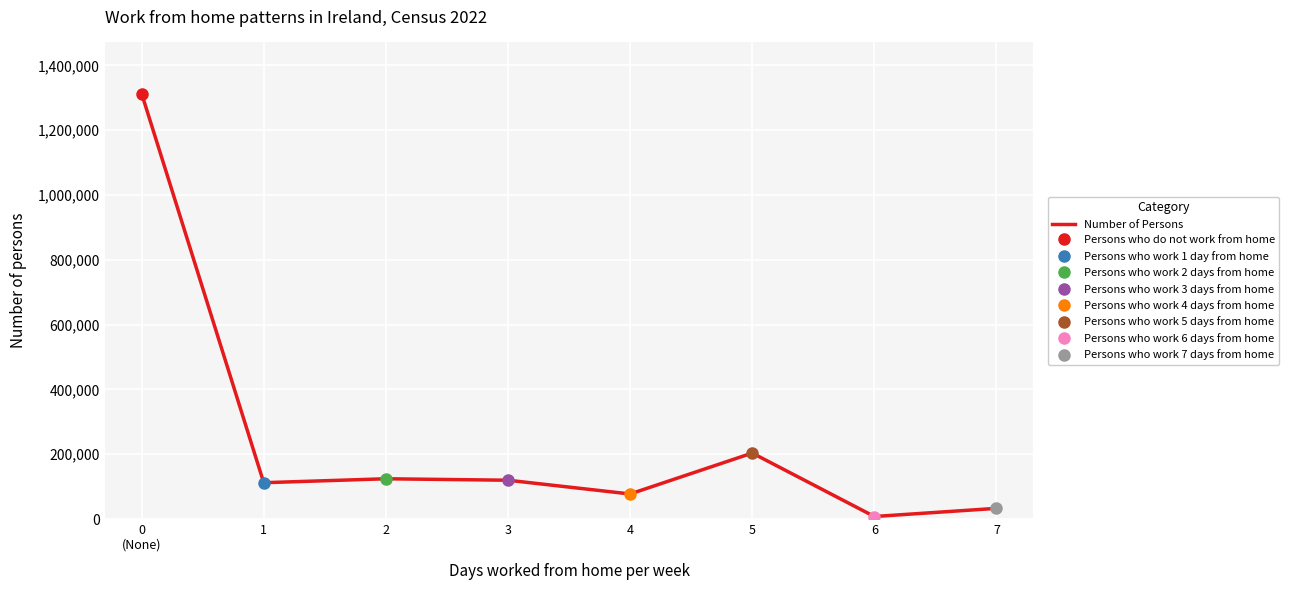

What is the smallest value displayed?

7787